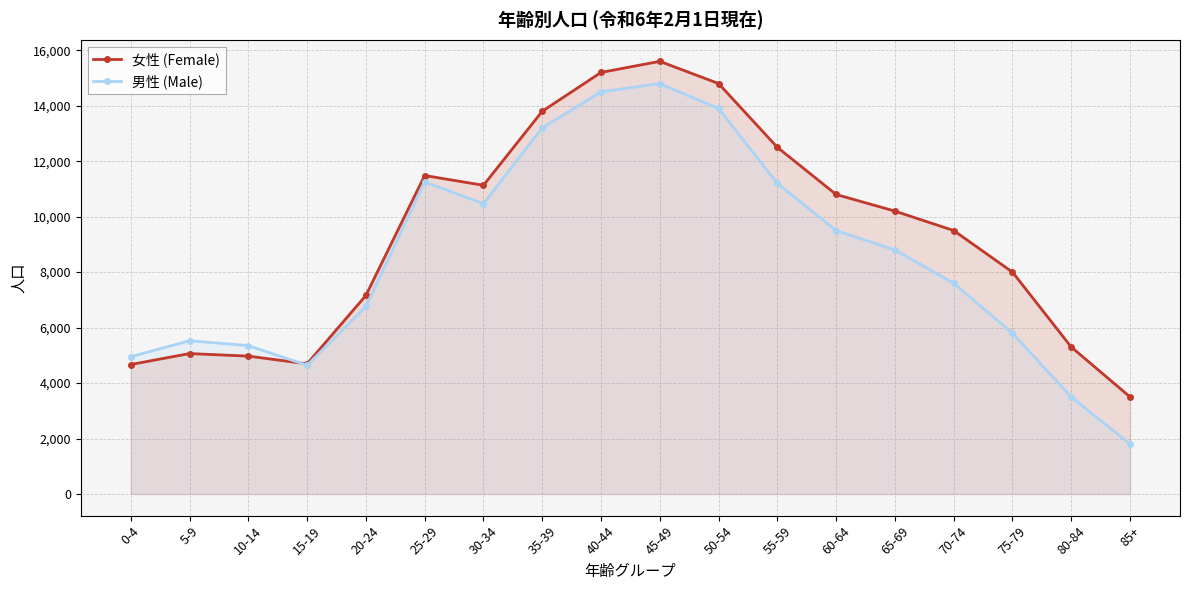

Between 15-19 and 70-74, which series saw the biggest shift?

女性 (Female)